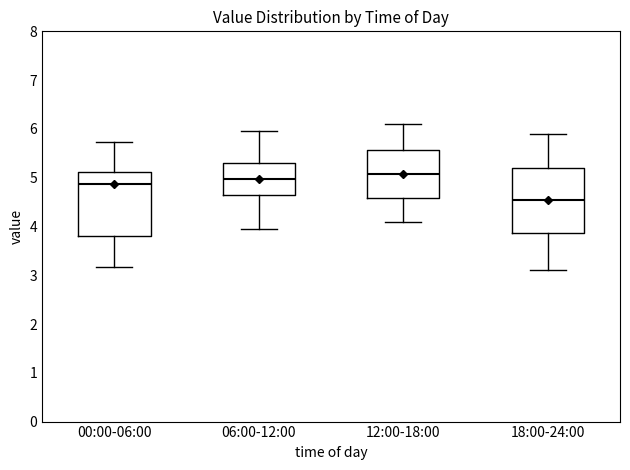

Reading left to right, read every box against the y-axis: the position of its median line, the range the box covers, and the ends of its whiskers. The values are not printed on the chart, so give them approximately, as read against the axis.

00:00-06:00: median 4.9, box 3.8 to 5.1, whiskers 3.2 to 5.7
06:00-12:00: median 5.0, box 4.6 to 5.3, whiskers 4.0 to 6.0
12:00-18:00: median 5.1, box 4.6 to 5.6, whiskers 4.1 to 6.1
18:00-24:00: median 4.6, box 3.9 to 5.2, whiskers 3.1 to 5.9